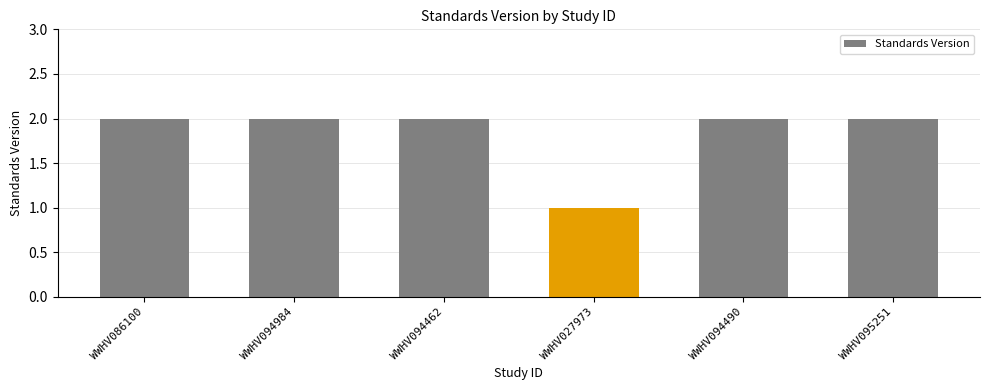

Is it true that the value at WWHV094490 is 2?

True